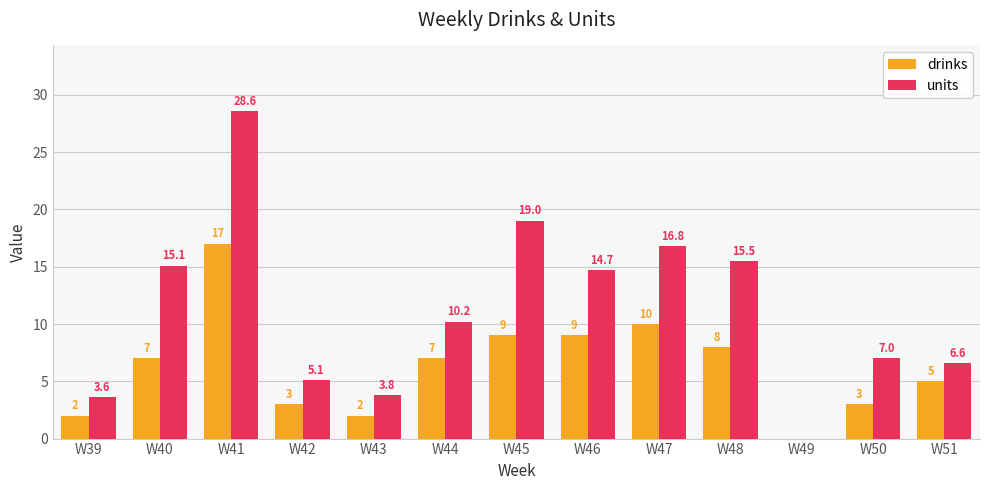

What is the approximate value of drinks at W47?

10.0